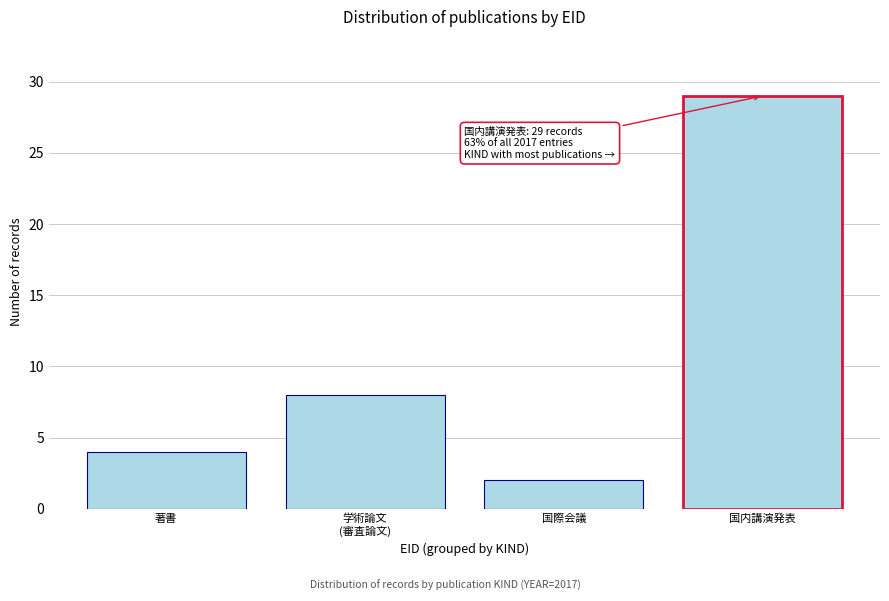

Reading left to right, list all the values displayed in this chart.

4	8	2	29